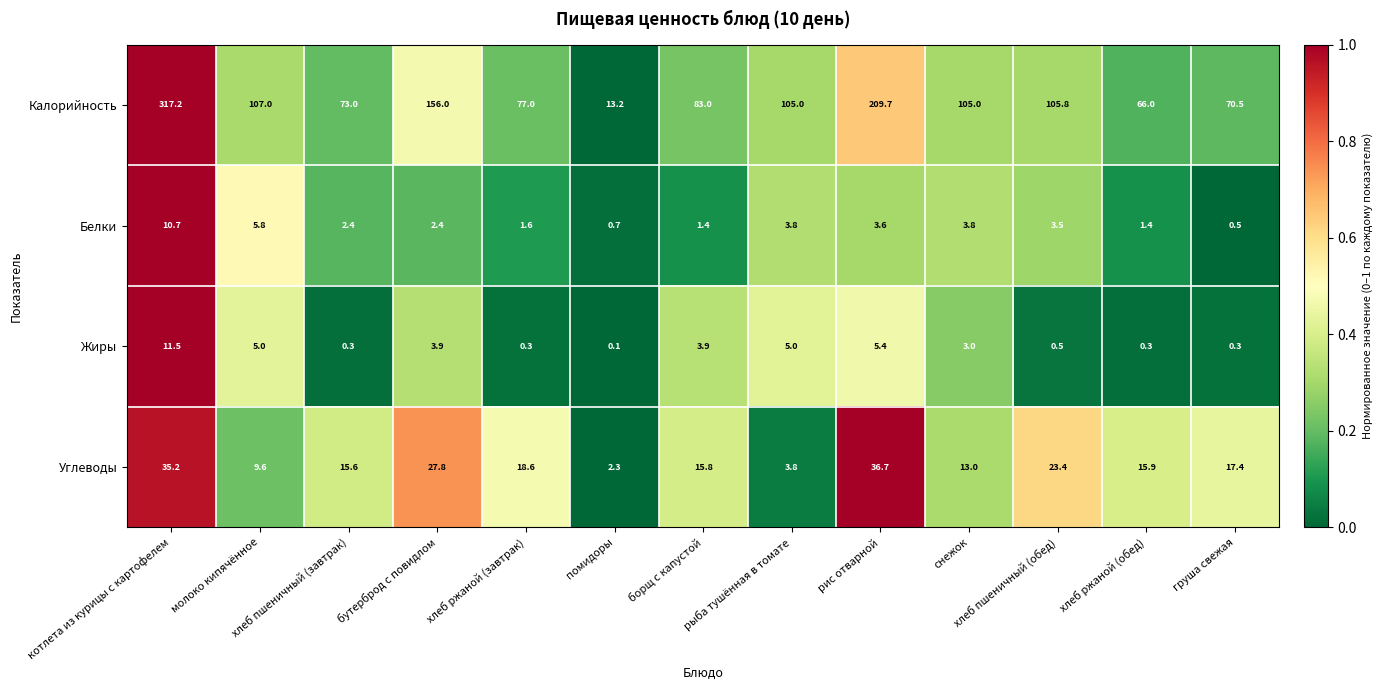

Which series has the largest total across all categories?

Калорийность